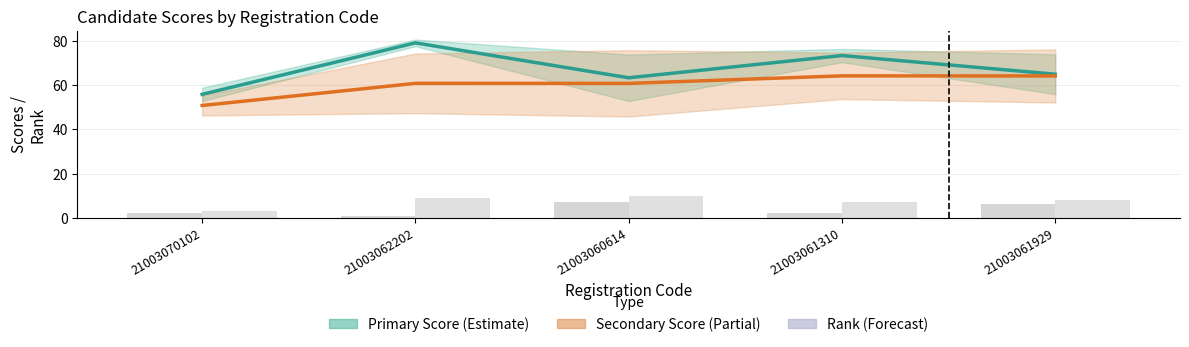

List the labels in order of Secondary Score value, smallest first.

21003070102, 21003060614, 21003062202, 21003061929, 21003061310